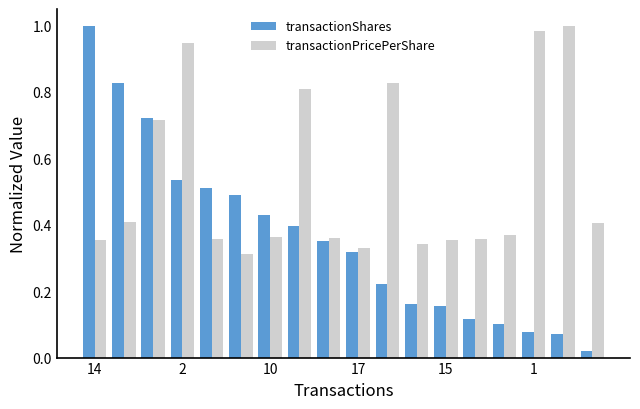

What is the sum of all transactionPricePerShare values?

9.6